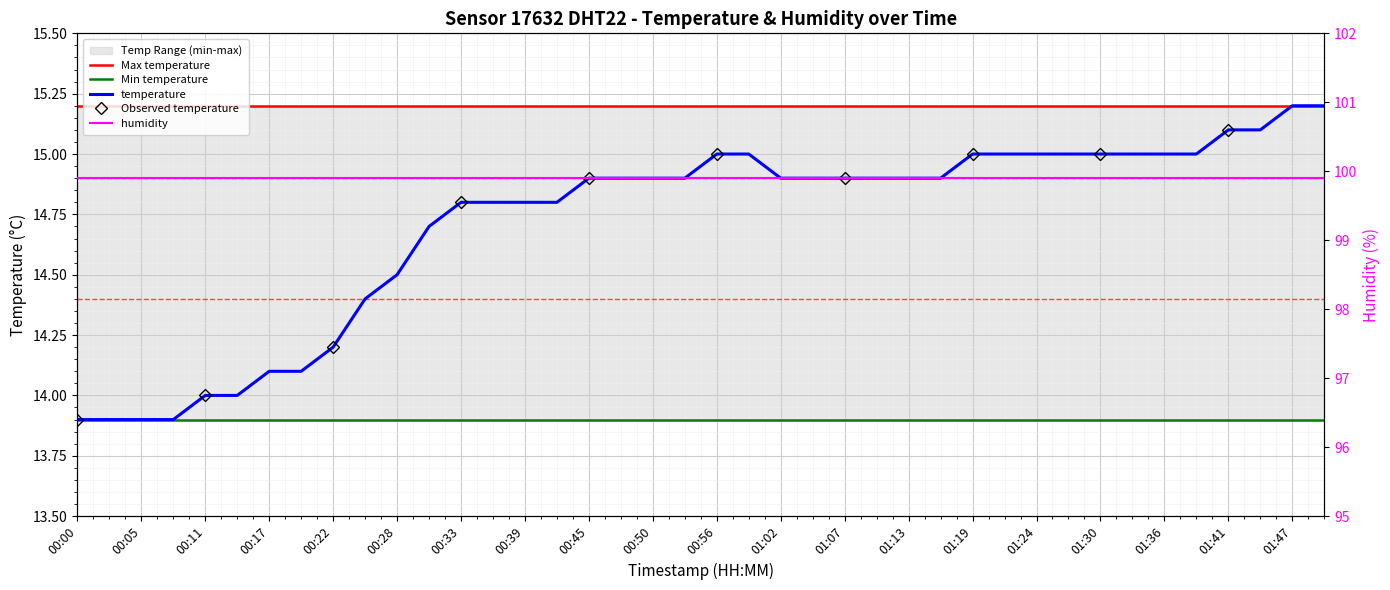

Which has a higher value, 00:22 or 00:08?

00:22